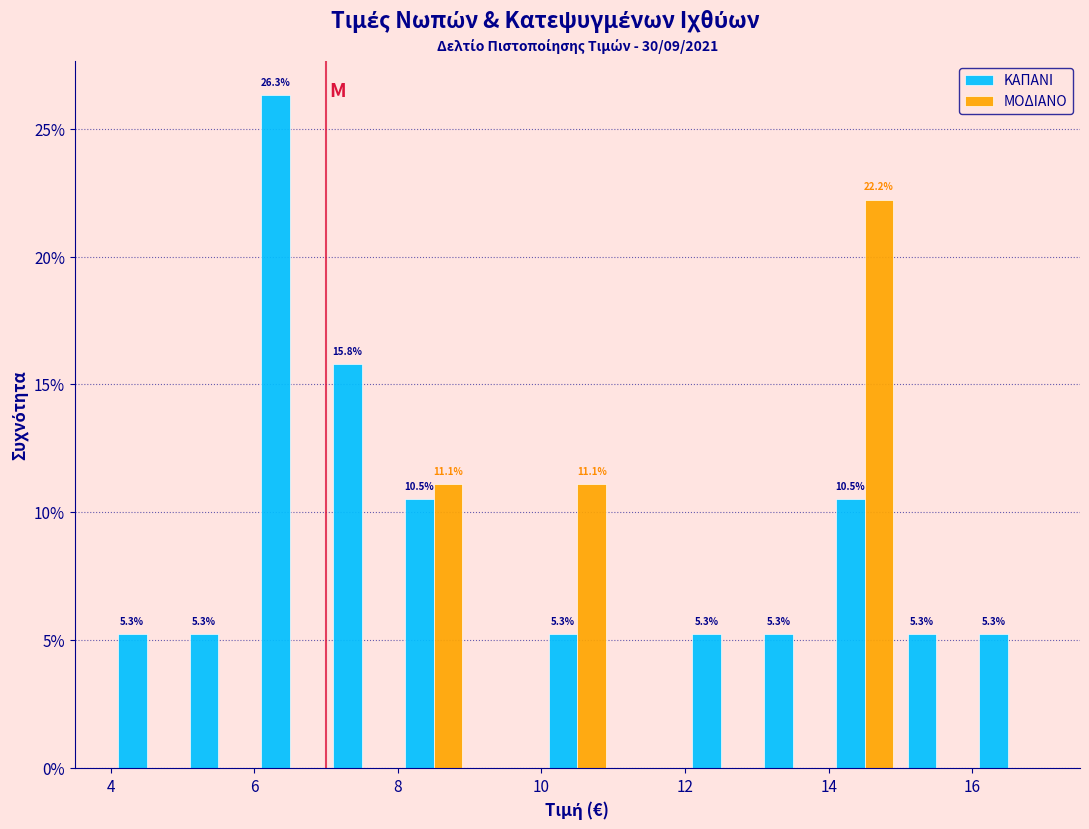

In the ΜΟΔΙΑΝΟ series, which range on the x-axis has the tallest bar?

14 to 15